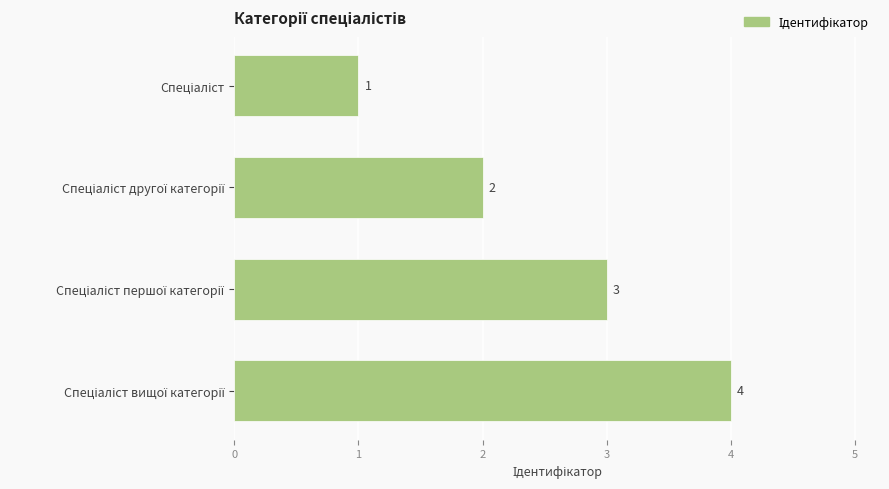

Count the number of categories in the chart.

4